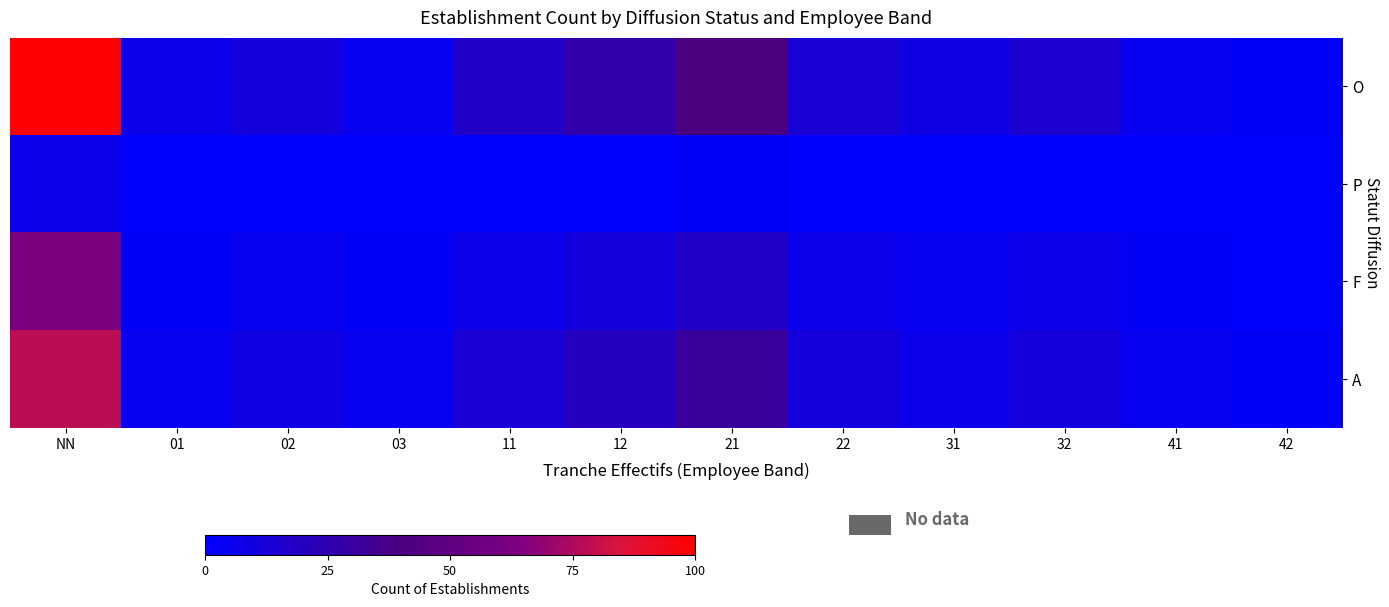

Which label corresponds to the largest value in the chart?

NN